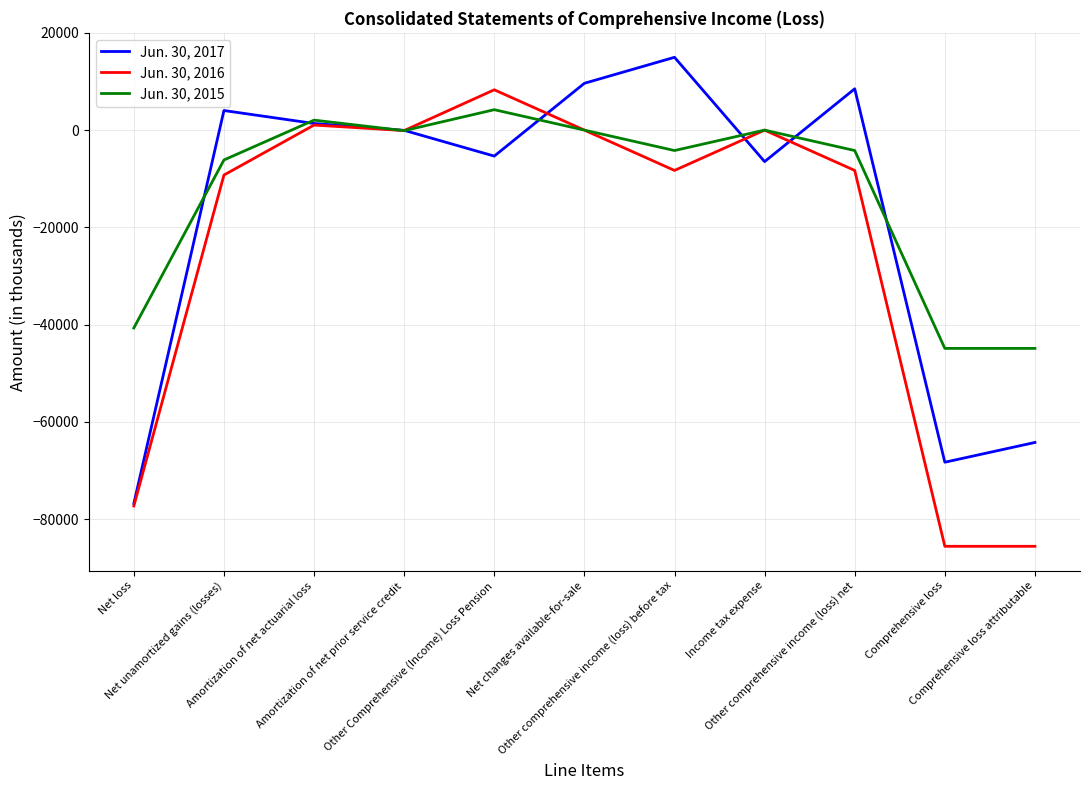

What is the difference between the second highest and minimum values in the Jun. 30, 2016 series?

86621